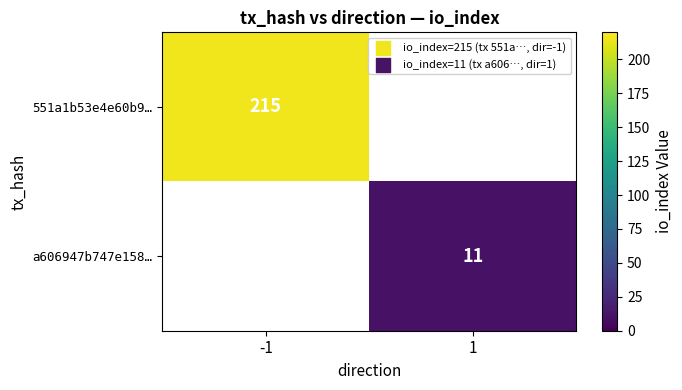

The value of 551a1b53e4e60b9… at -1 is 215. True or false?

True